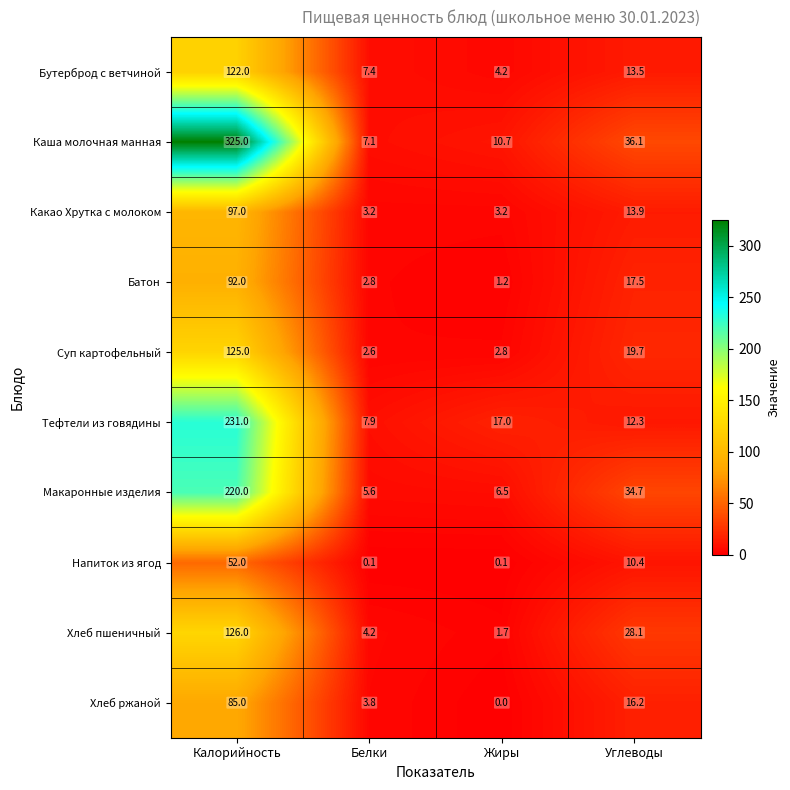

At which category is the sum across all series the highest?

Калорийность